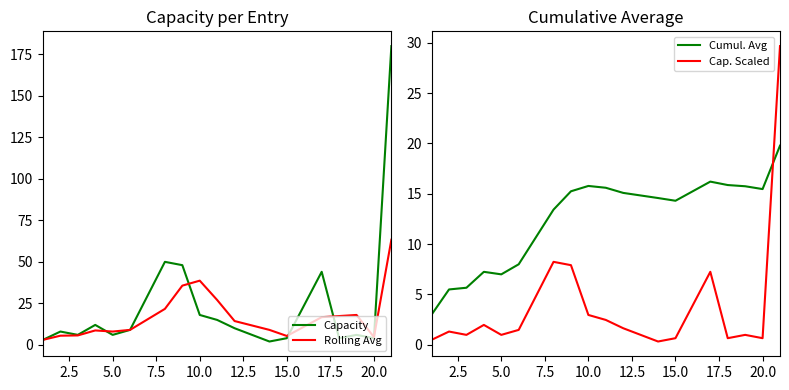

How many series are shown in this chart?

4